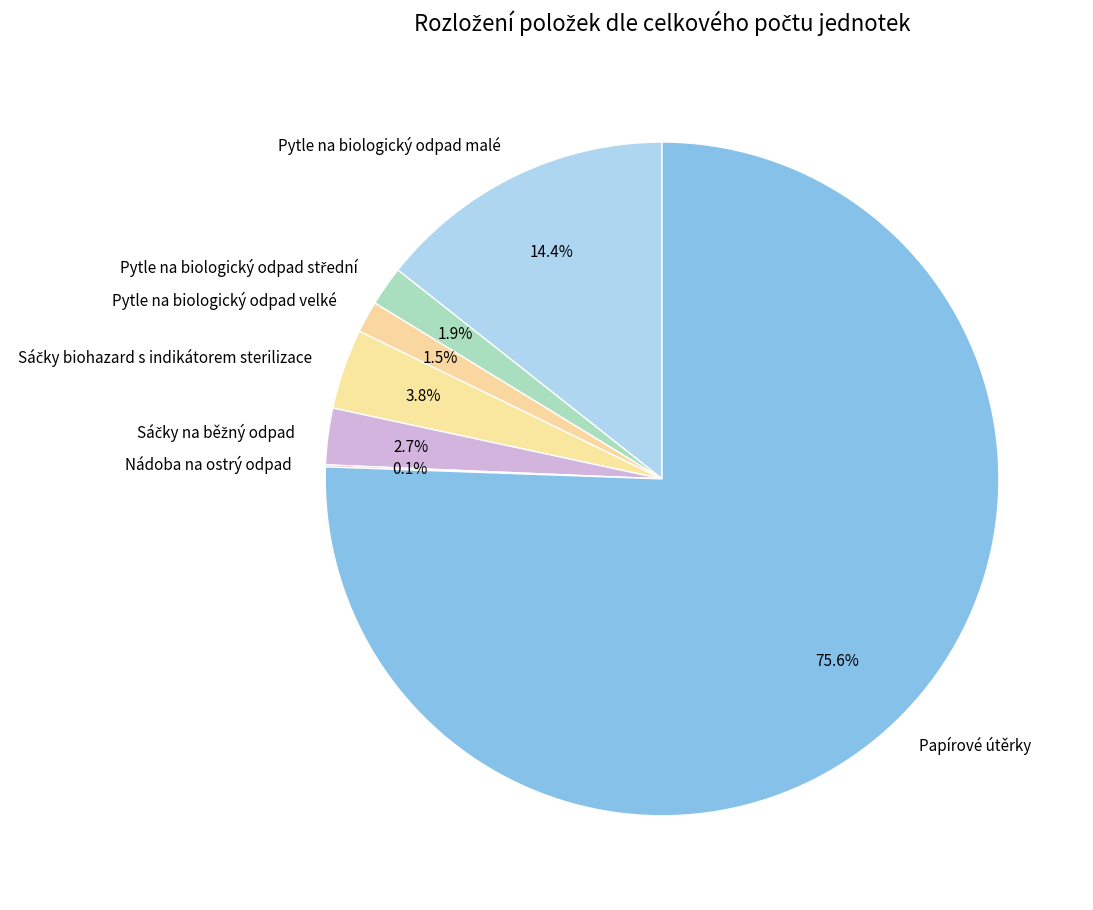

Which slice is the largest?

Papírové útěrky